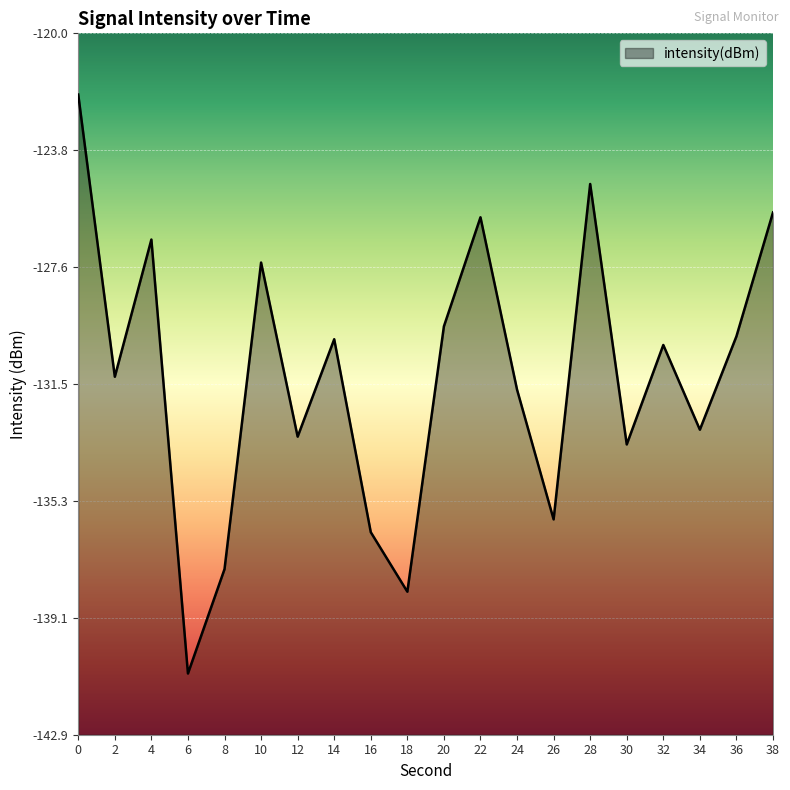

What is the smallest value displayed?

-140.9